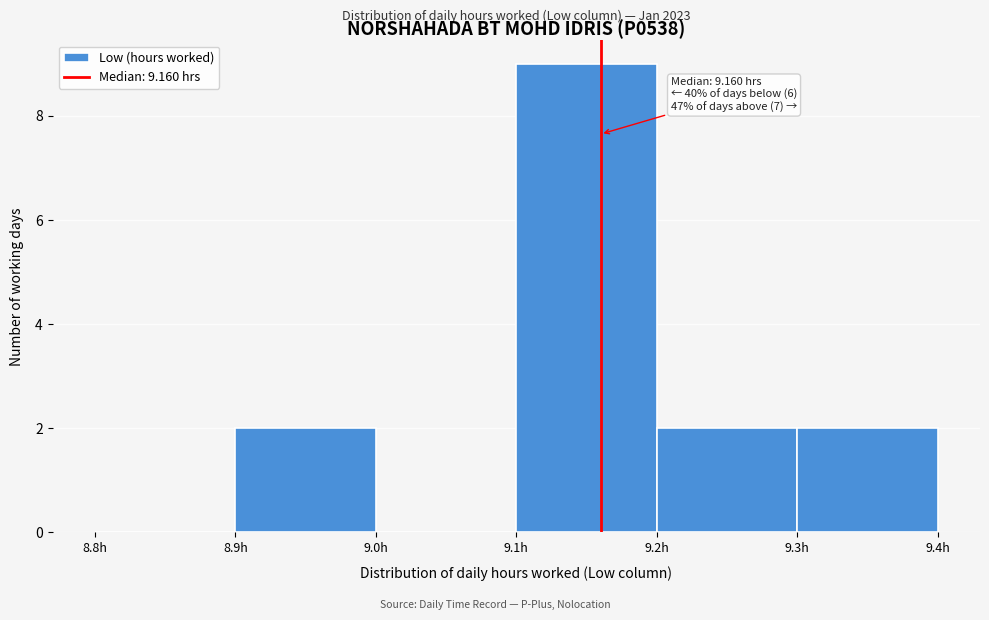

Over which range of the x-axis is the bar tallest?

9.1 to 9.2